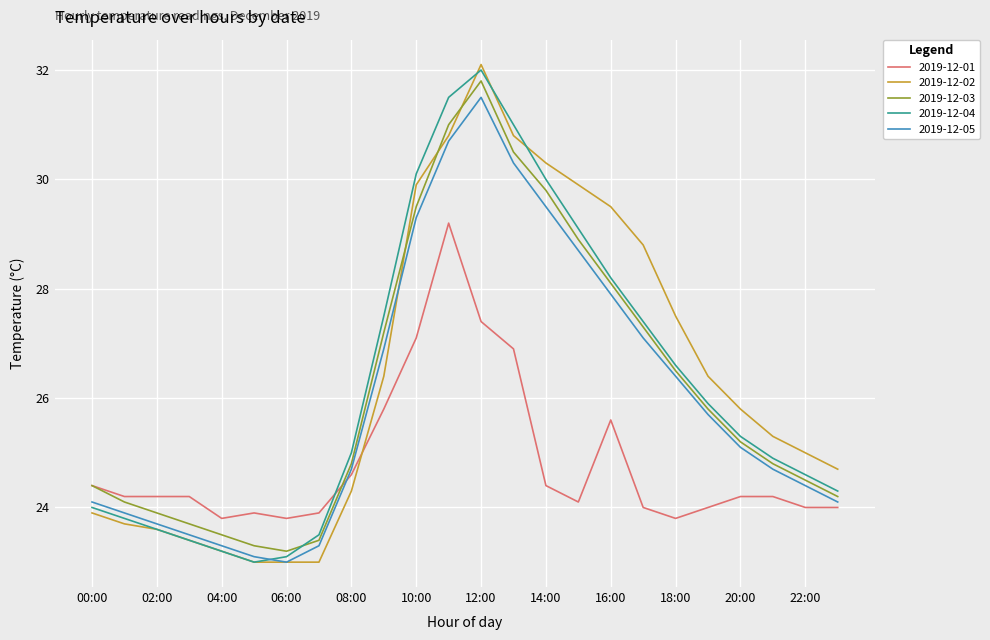

How many times do 2019-12-01 and 2019-12-02 cross each other?

1